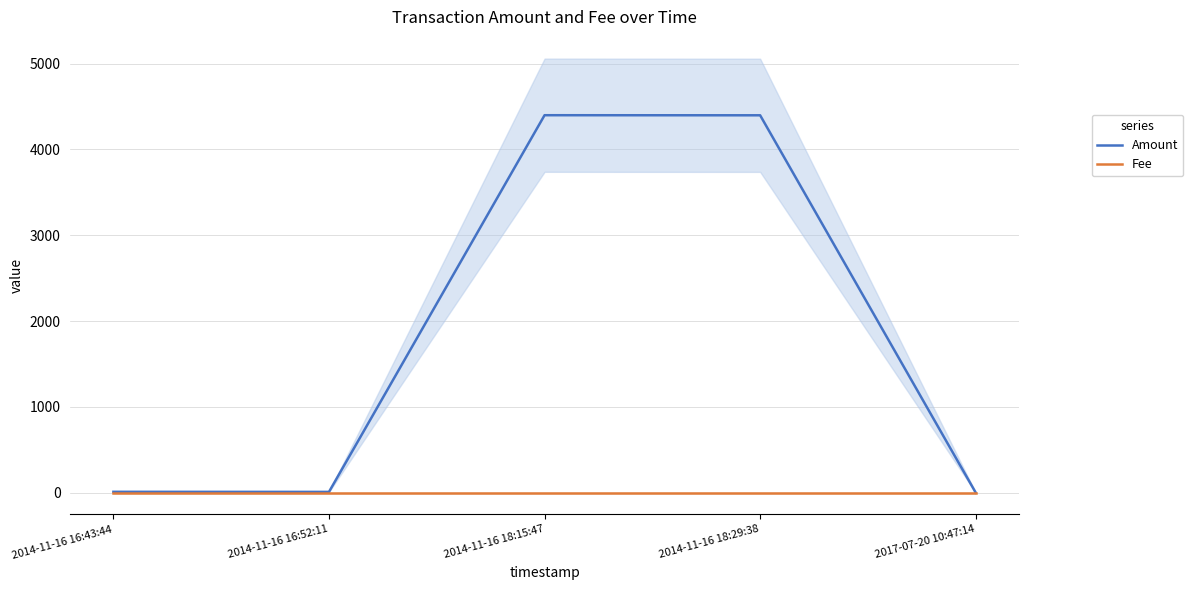

What is the label of the 5th point from the right?

2014-11-16 16:43:44